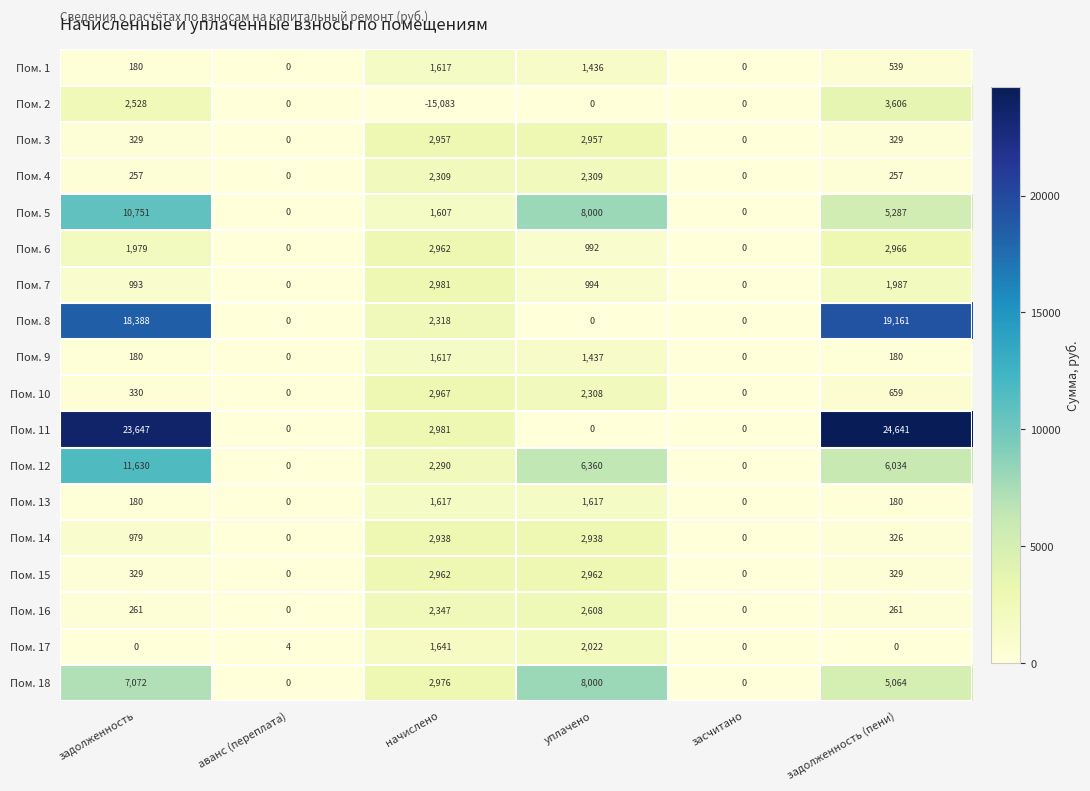

What is the difference between the highest and lowest values at задолженность?

23647